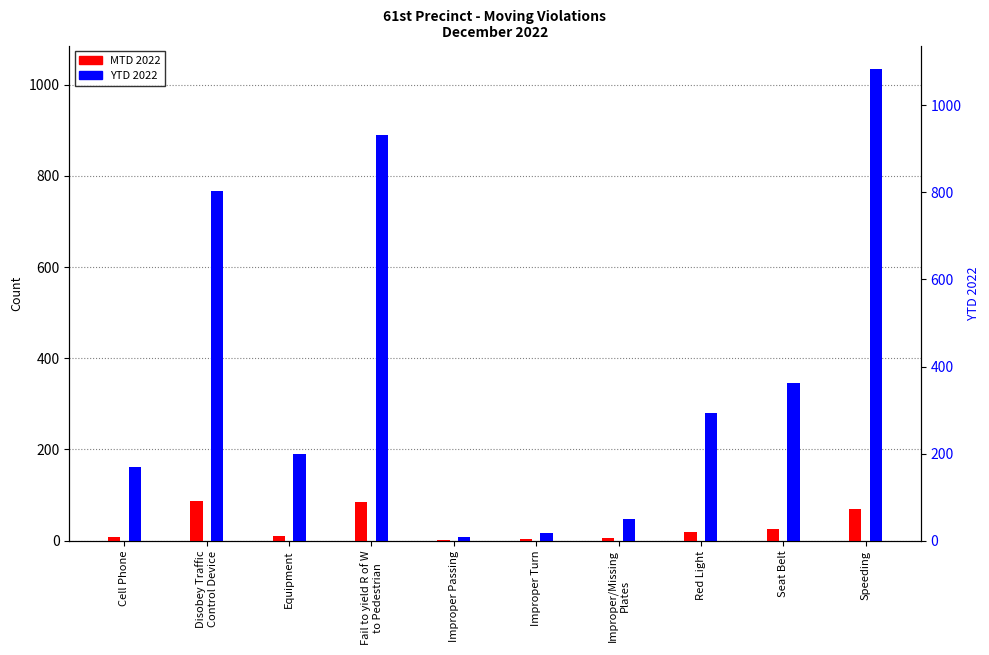

Is the value of MTD 2022 at Disobey Traffic
Control Device greater than the value of YTD 2022 at Seat Belt?

No